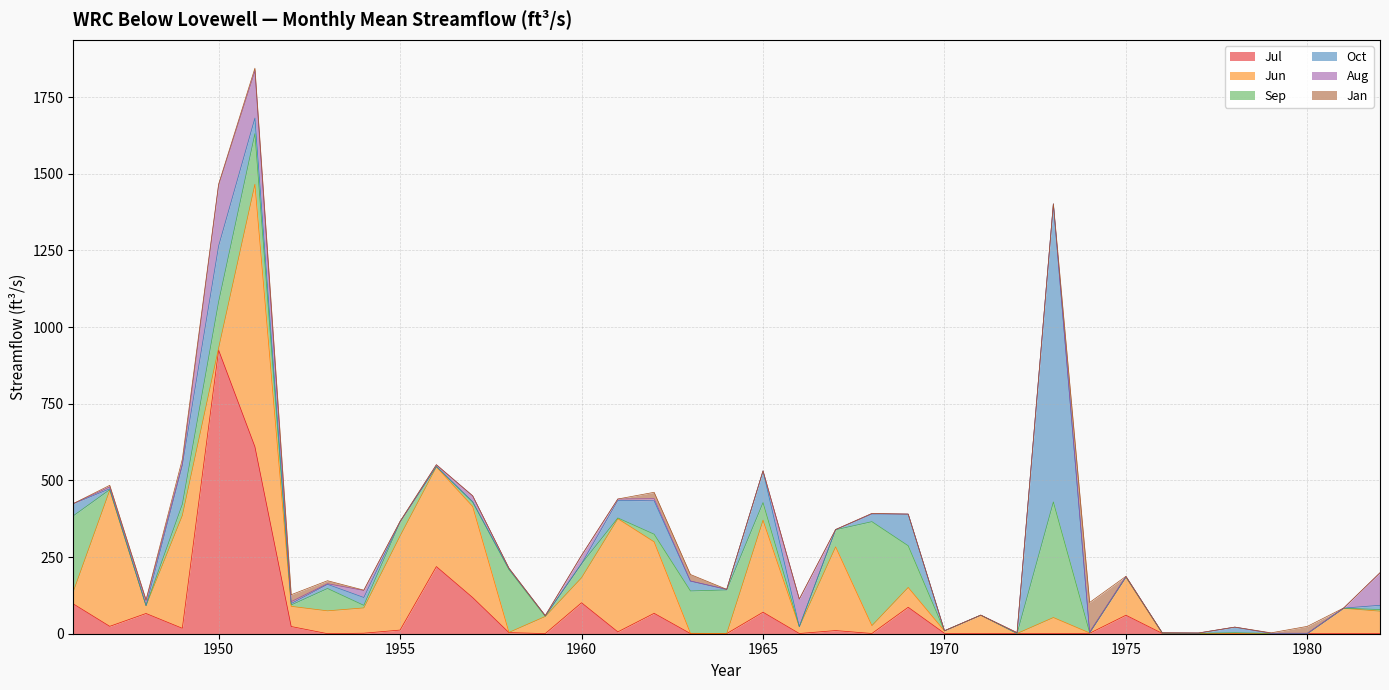

Between 1960 and 1968, which is larger?

1960